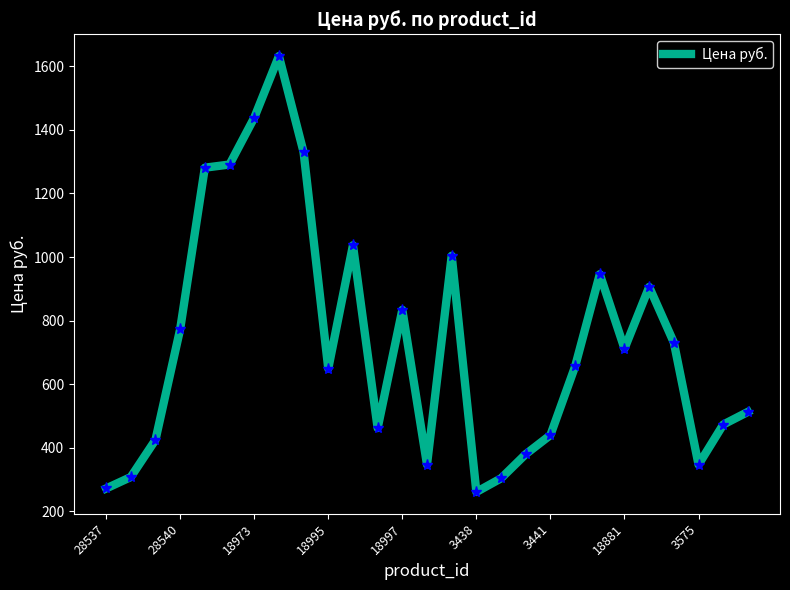

What is the difference between the maximum and minimum values?

1371